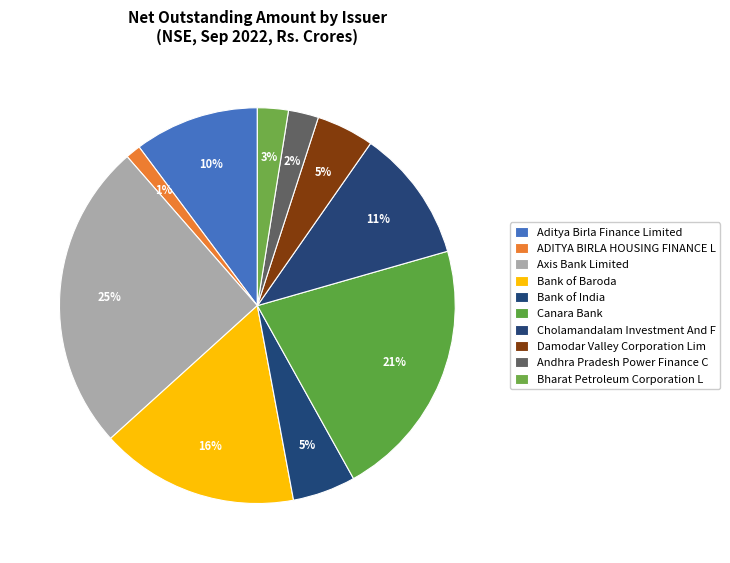

How many slices are in this pie chart?

10